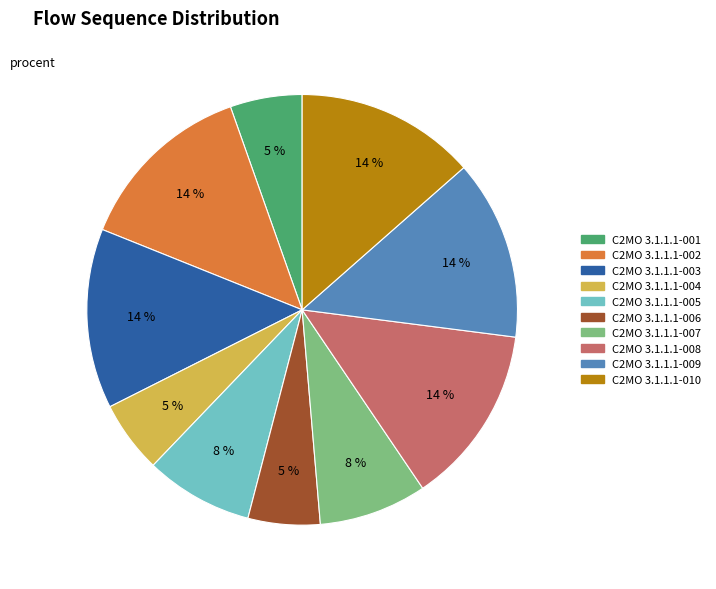

To the nearest percent, what is the average slice percentage?

10%